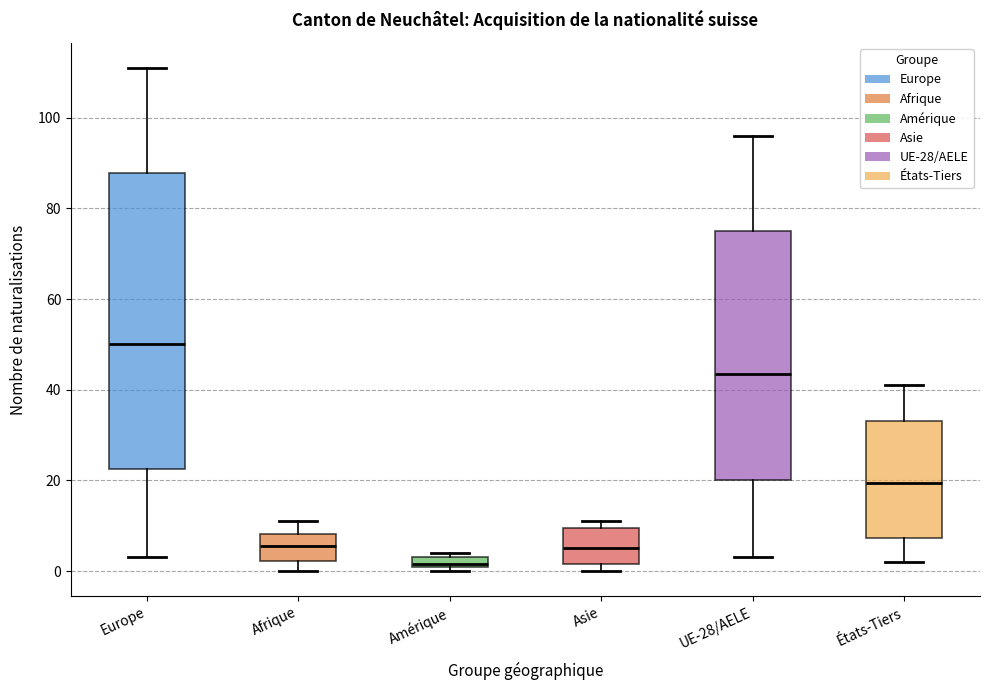

Which box is the tallest, from its lower edge to its upper edge?

Europe